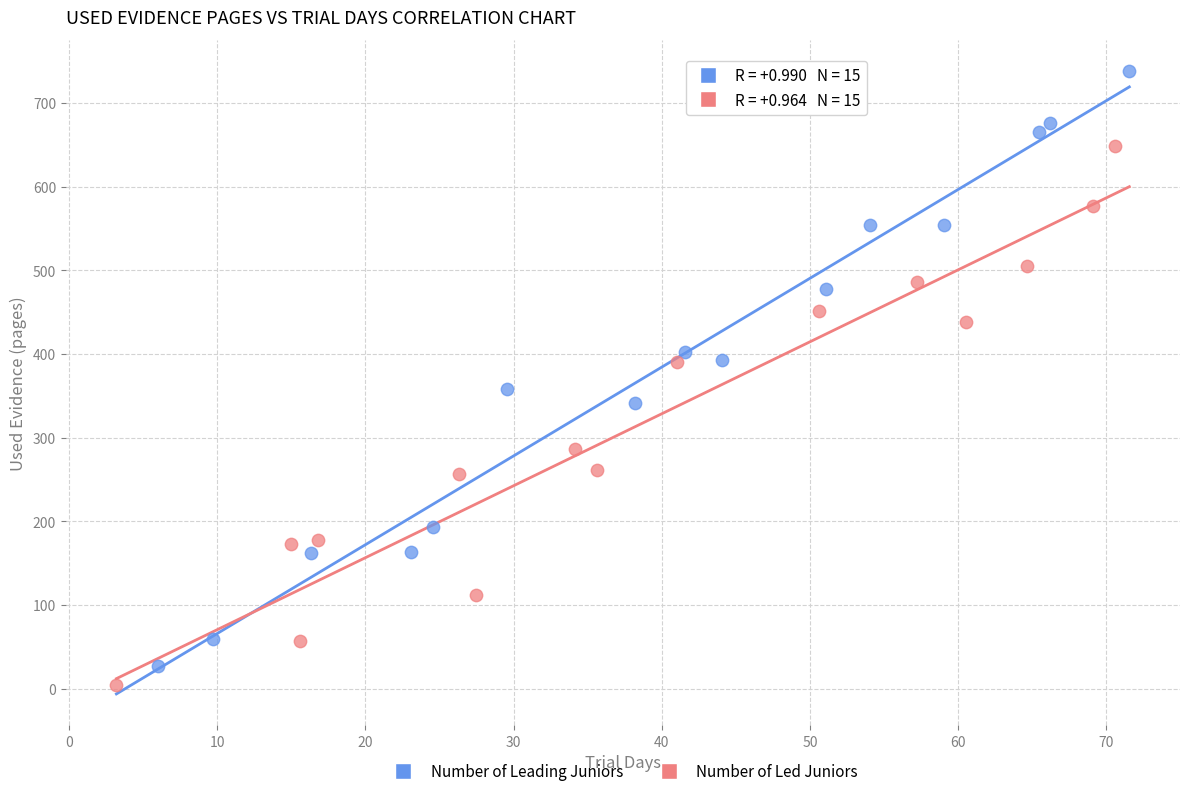

Which series reaches the maximum Y coordinate?

Number of Leading Juniors